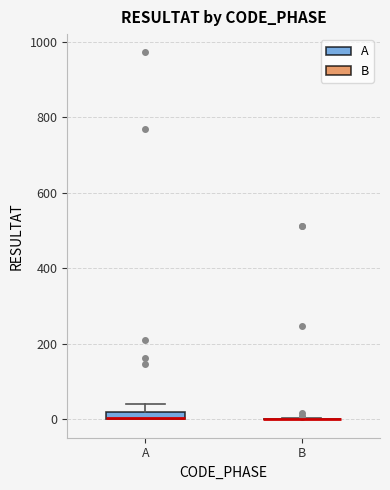

Where is the lower edge of the box for A on the y-axis? The values are not printed on the chart, so give them approximately, as read against the axis.

0